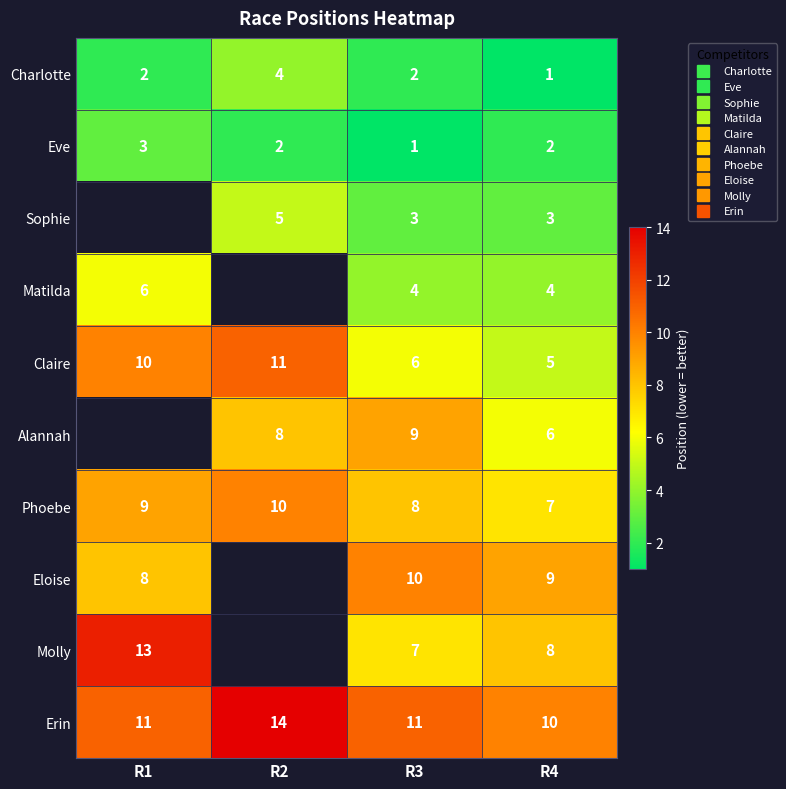

The value of Molly at R4 is 4.9. True or false?

False